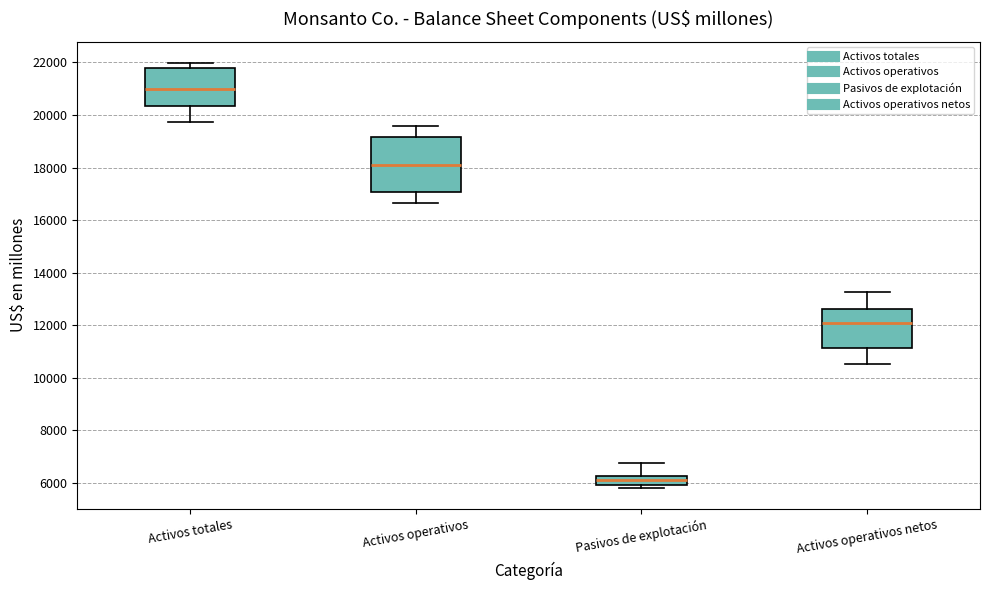

Comparing the boxes themselves (not the whiskers), which one is the tallest?

Activos operativos